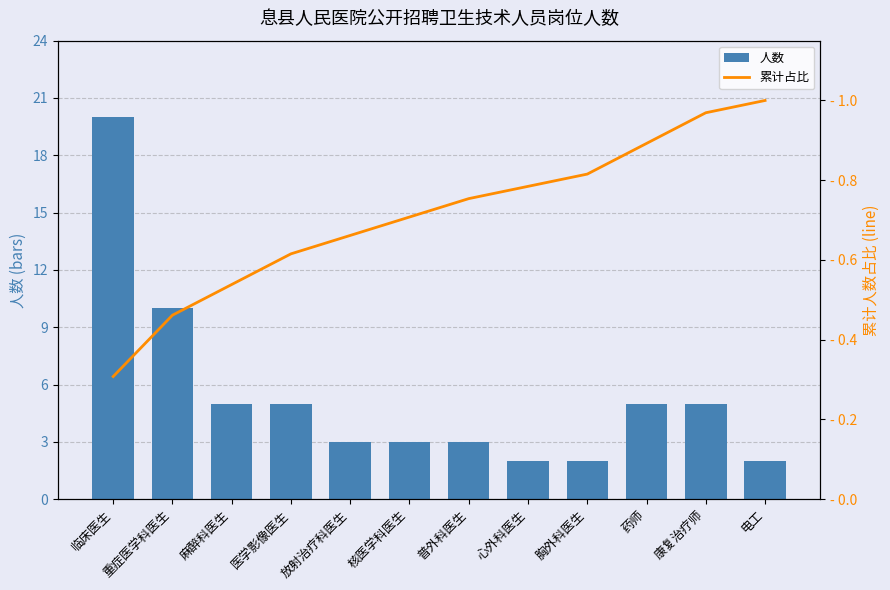

What is the difference between the second highest and second lowest values in the 累计占比 series?

0.5